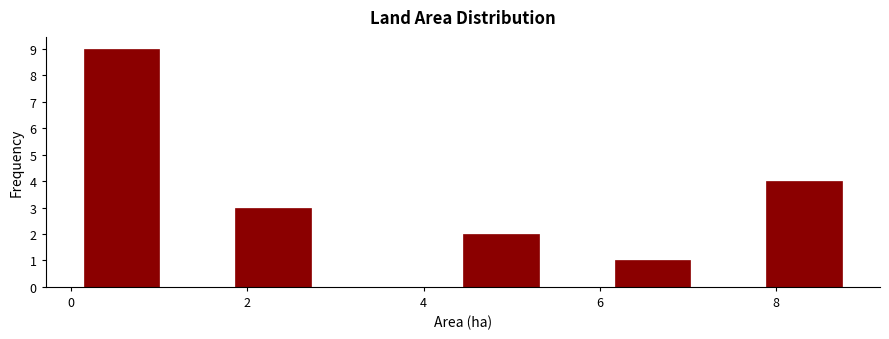

Reading left to right, transcribe this chart: for each bar, give the range it covers on the x-axis and its height. Neither the bar edges nor the heights are printed on the chart, so give them approximately, as read against the axes.

0.2 to 1.0: 9
1.0 to 1.8: 0
1.8 to 2.8: 3
2.8 to 3.6: 0
3.6 to 4.4: 0
4.4 to 5.4: 2
5.4 to 6.2: 0
6.2 to 7.0: 1
7.0 to 7.8: 0
7.8 to 8.8: 4